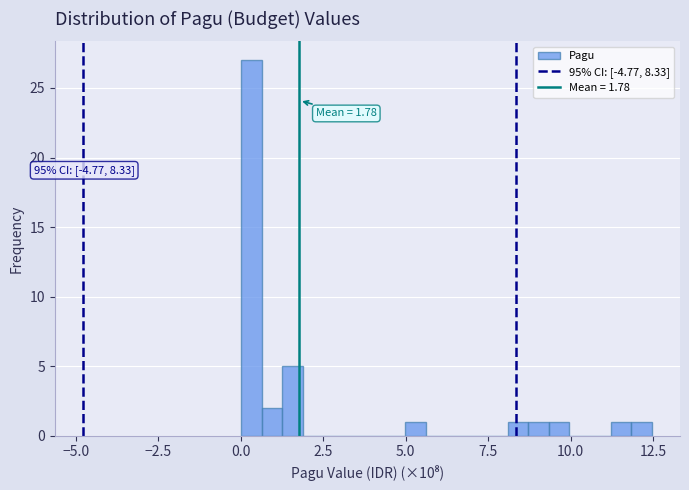

Around what value on the x-axis is the tallest bar? Give the approximate position of its centre, as read against the axis.

0.5